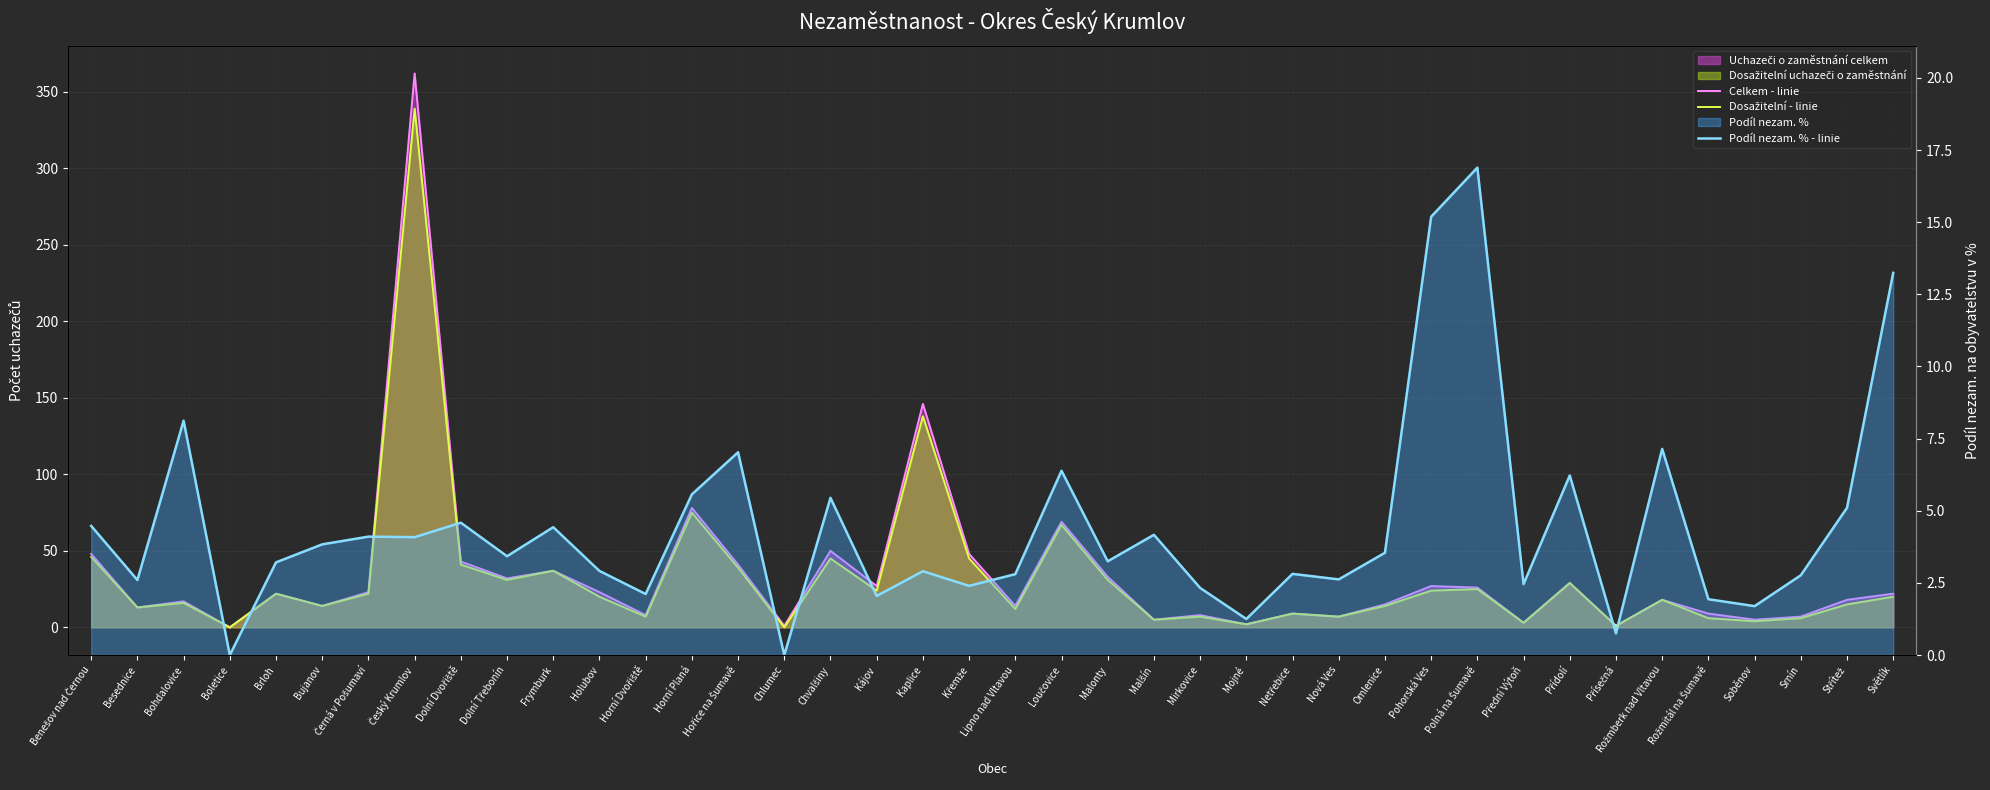

Which series has the largest total across all categories?

Celkem - linie